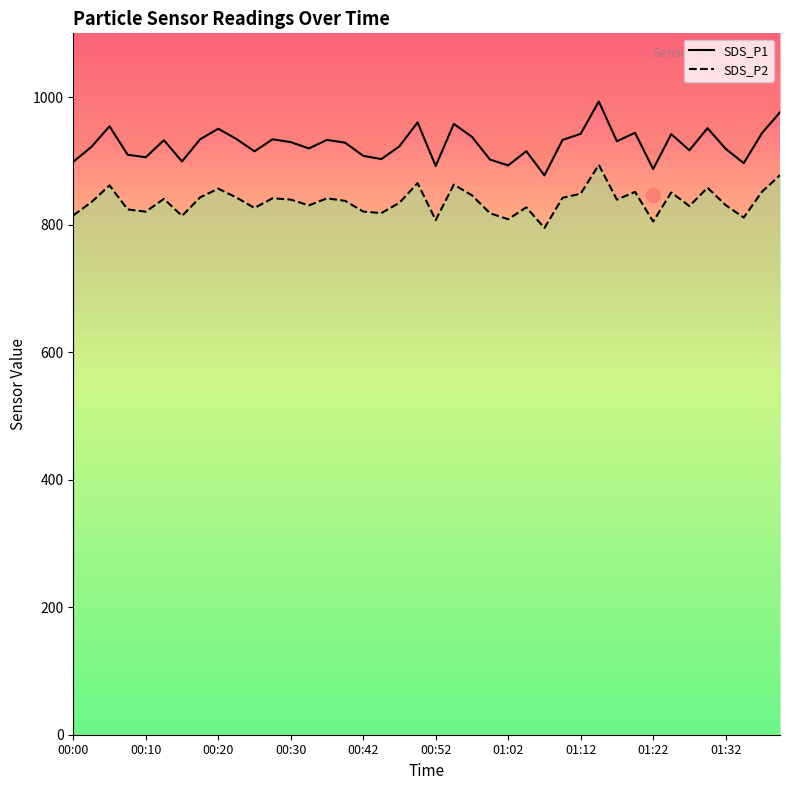

At which category does the chart reach its peak across all series?

01:15